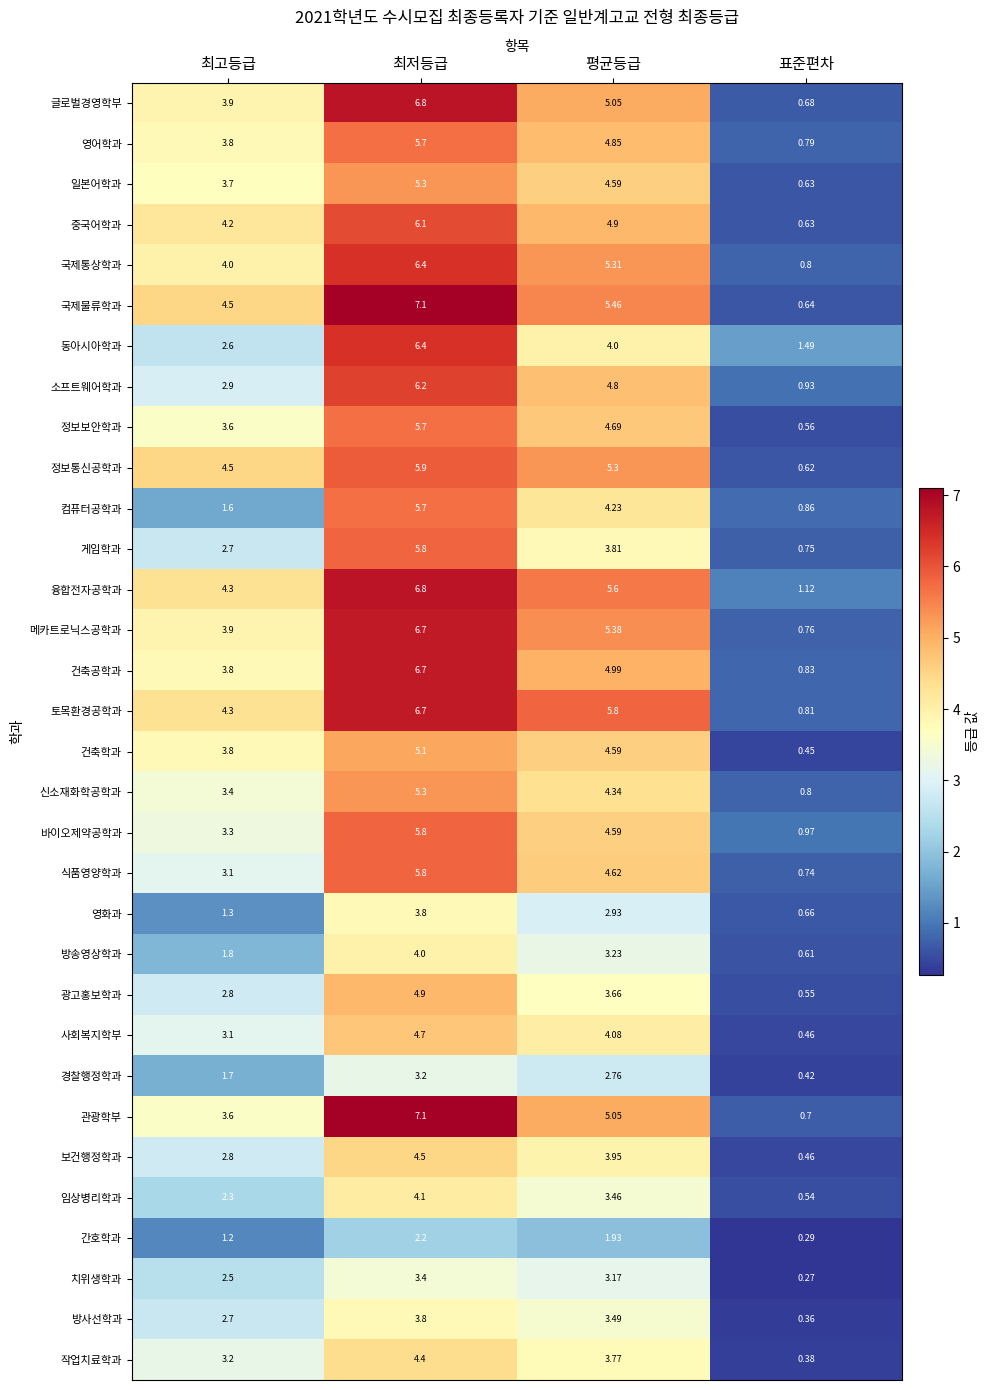

What is the total value across all series at 최고등급?

100.9